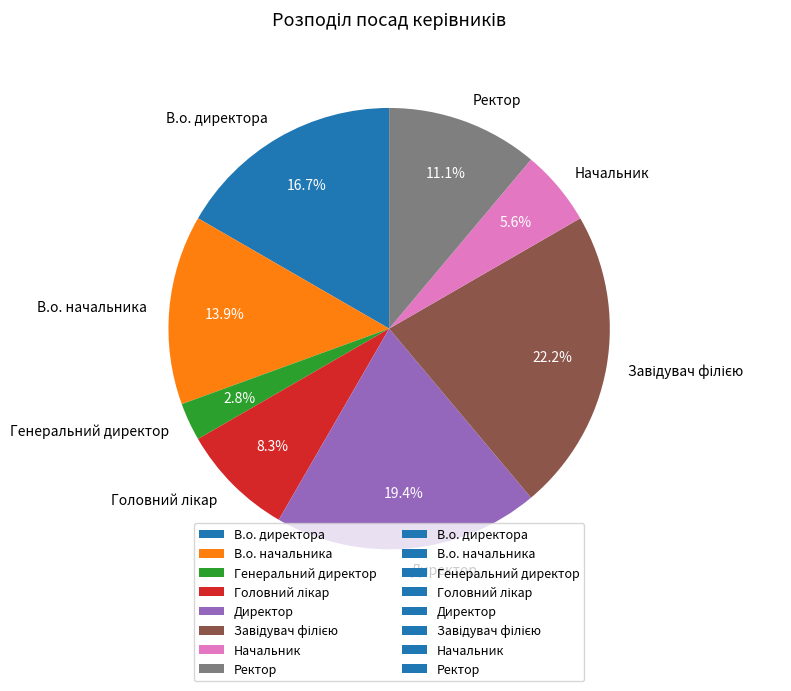

What is the total percentage of Генеральний директор and В.о. начальника?

16.7%